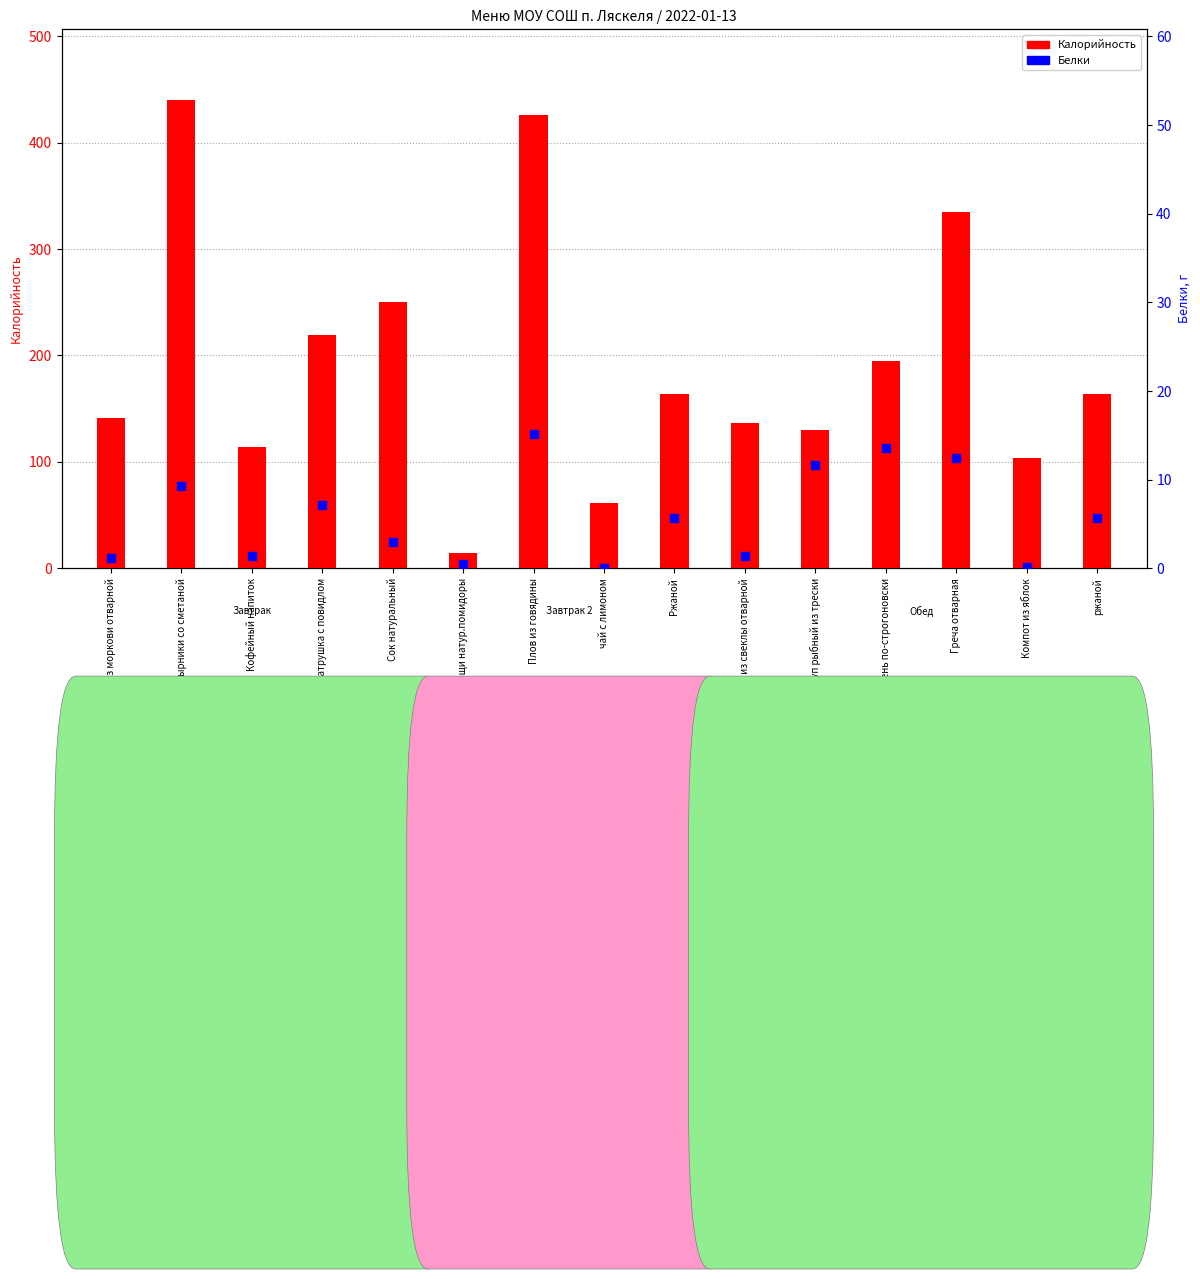

Which series contains the highest Y value?

Калорийность